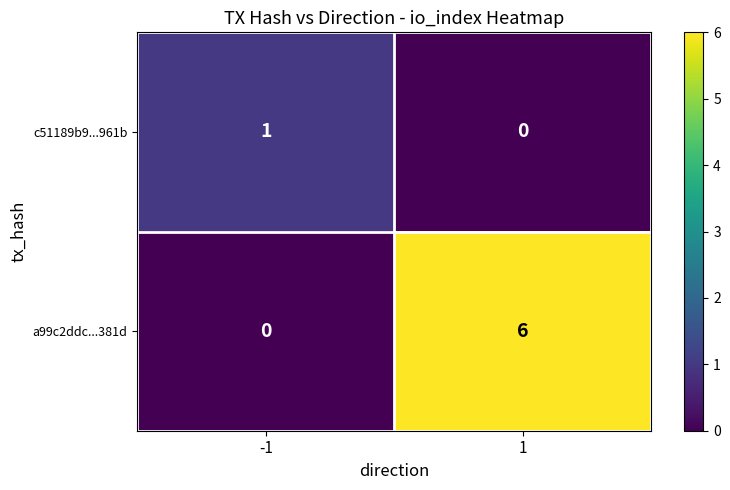

At -1, list the series in order from smallest to largest.

a99c2ddc...381d, c51189b9...961b